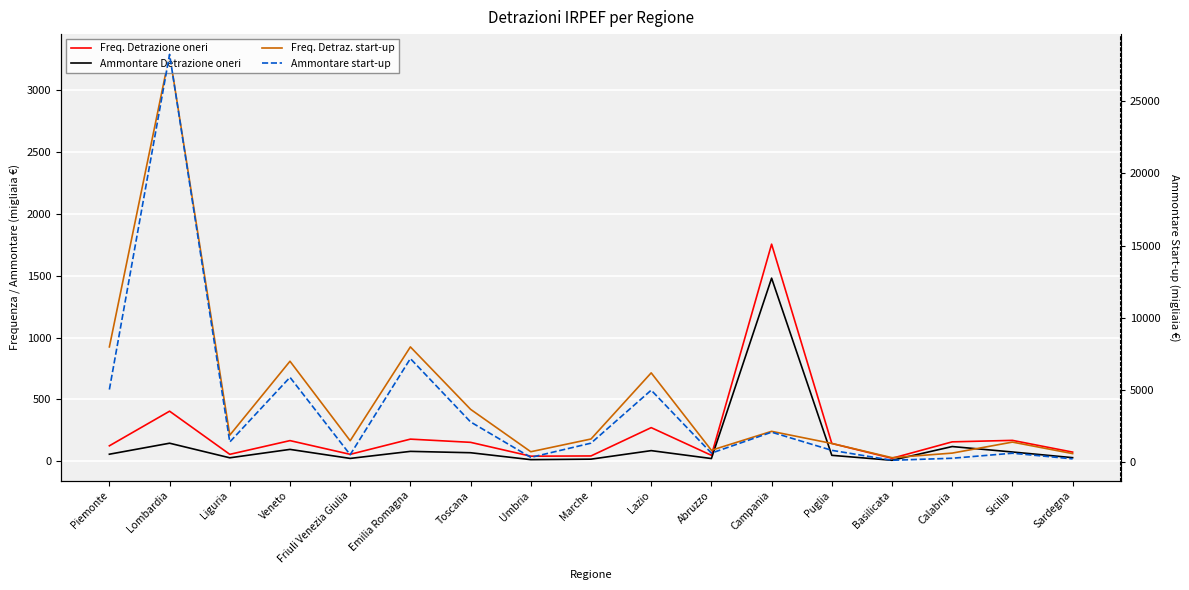

What is the label of the 17th point from the left?

Sardegna